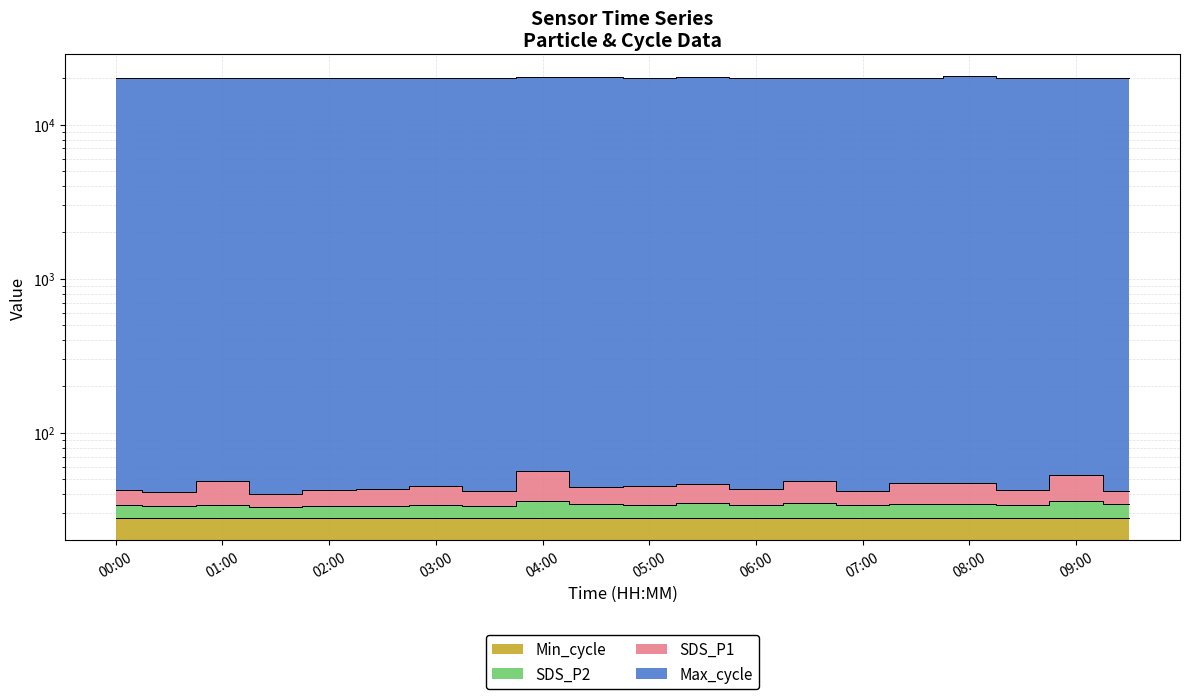

How many values in the Max_cycle series exceed 20073?

10